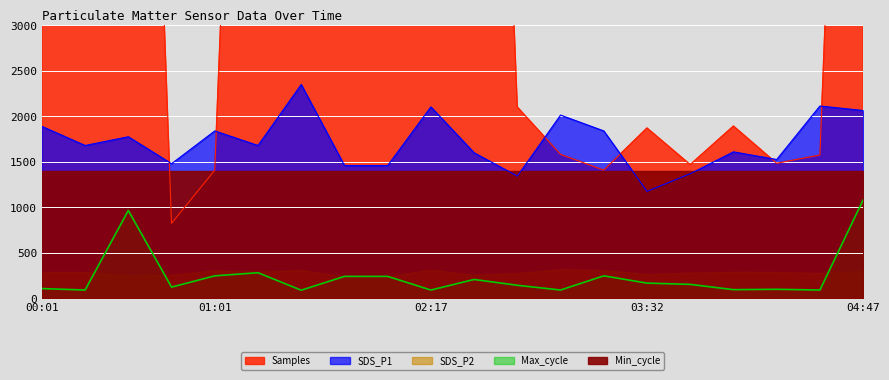

Rank the series at 02:47 from highest to lowest value.

Samples, SDS_P1, Max_cycle